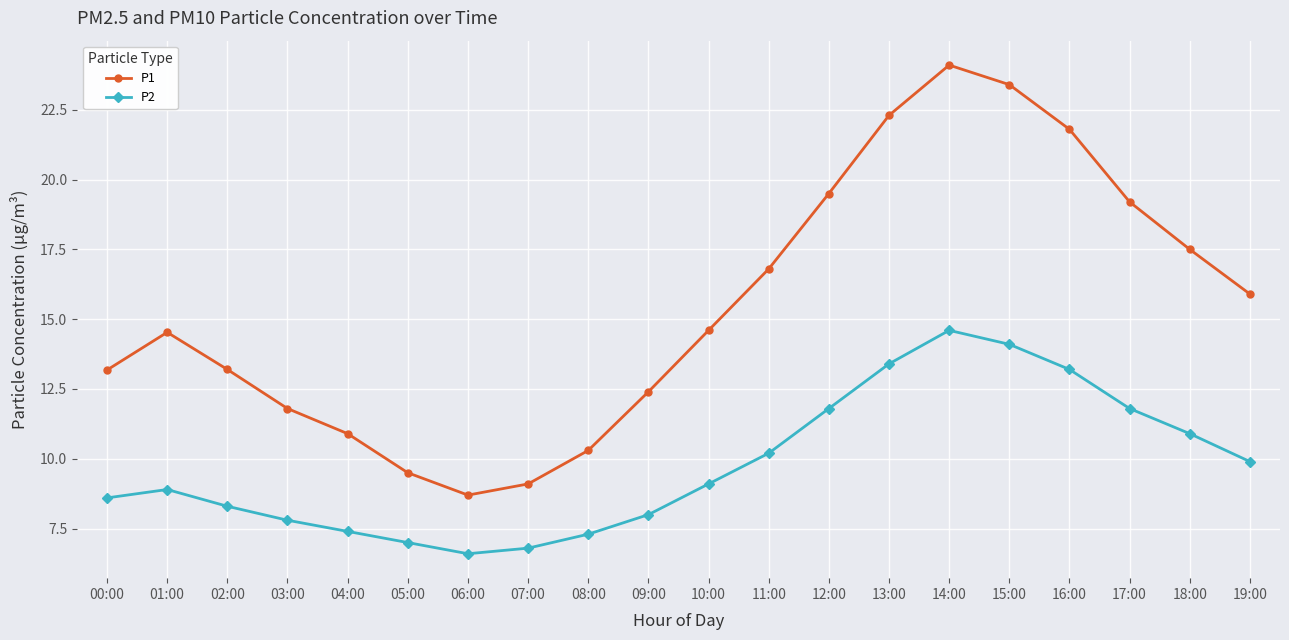

At which category does P2 reach its first local peak?

01:00